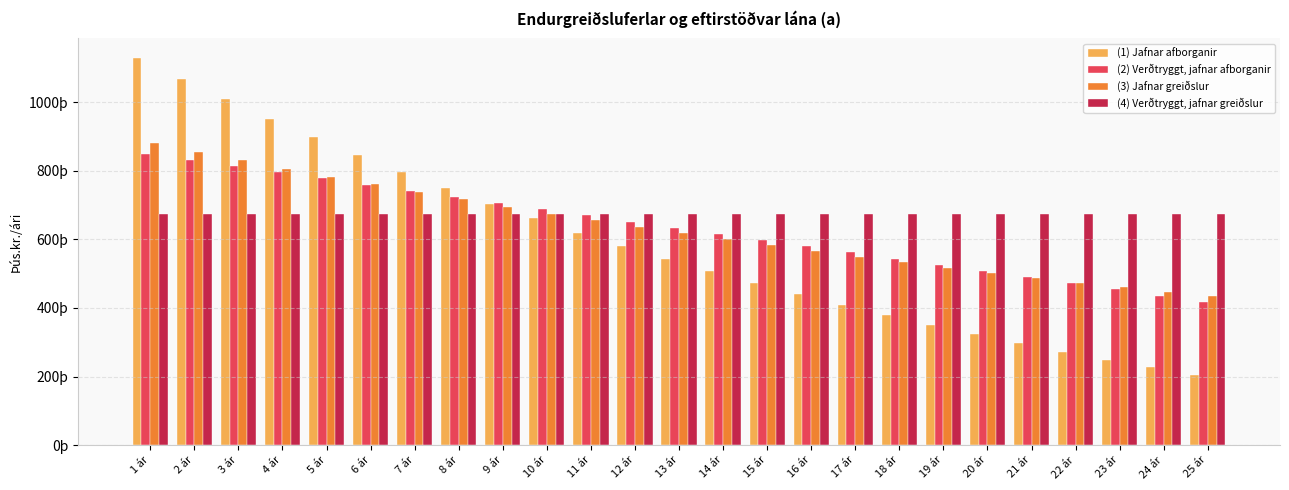

What are all the series names shown in the legend?

(1) Jafnar afborganir, (2) Verðtryggt, jafnar afborganir, (3) Jafnar greiðslur, (4) Verðtryggt, jafnar greiðslur